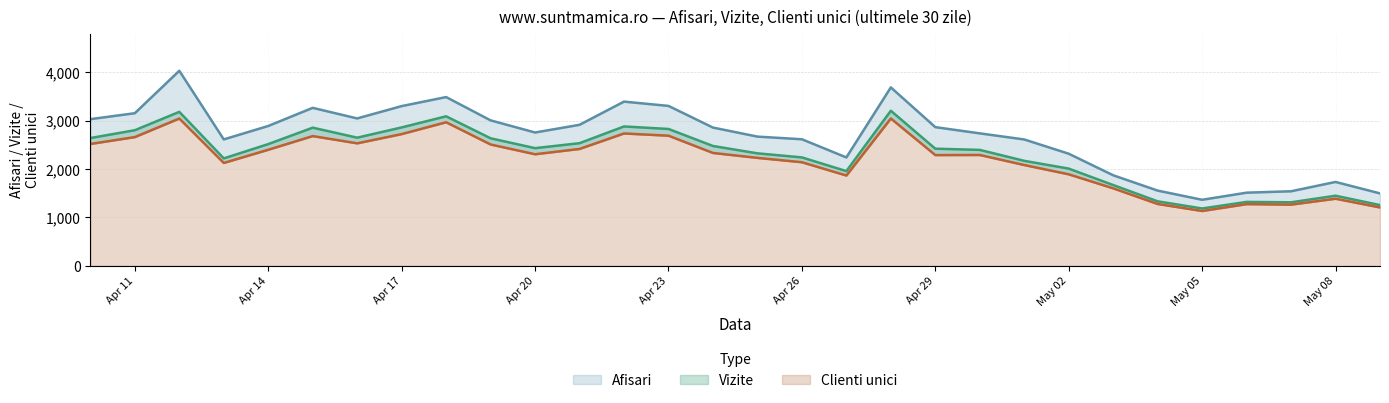

What position from the left is 2024.4.25?

16